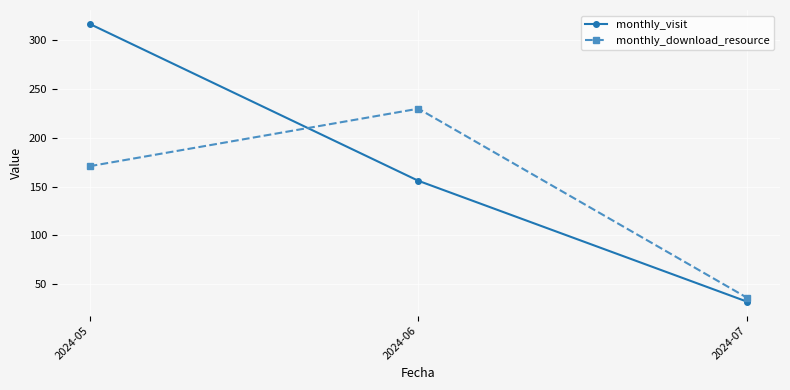

How many series are shown in this chart?

2